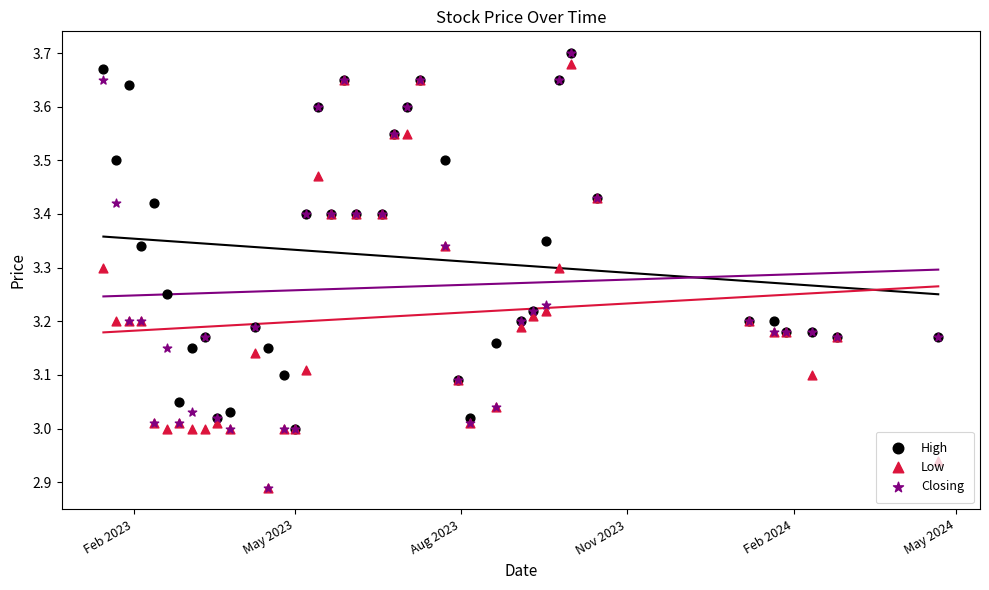

Which series contains the highest Y value?

High